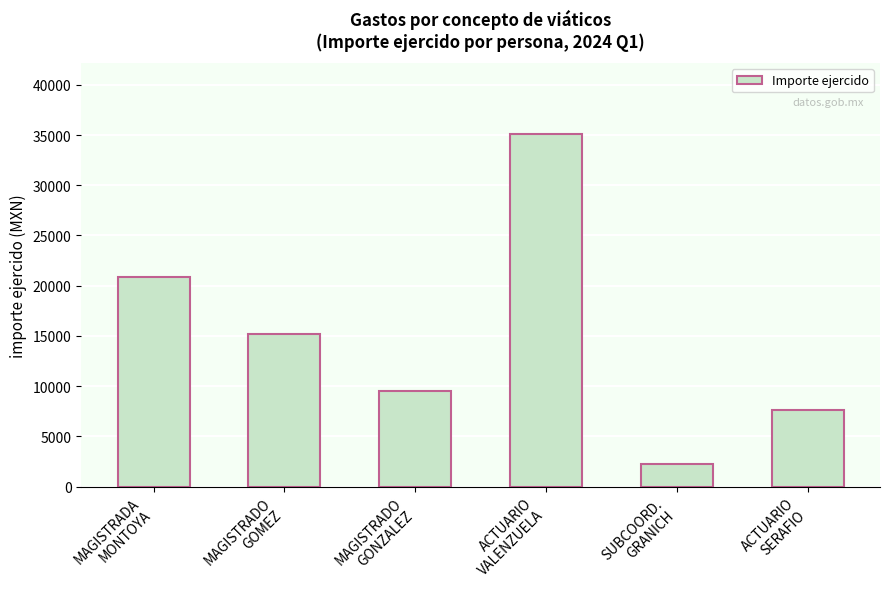

Does the chart contain stacked bars?

No